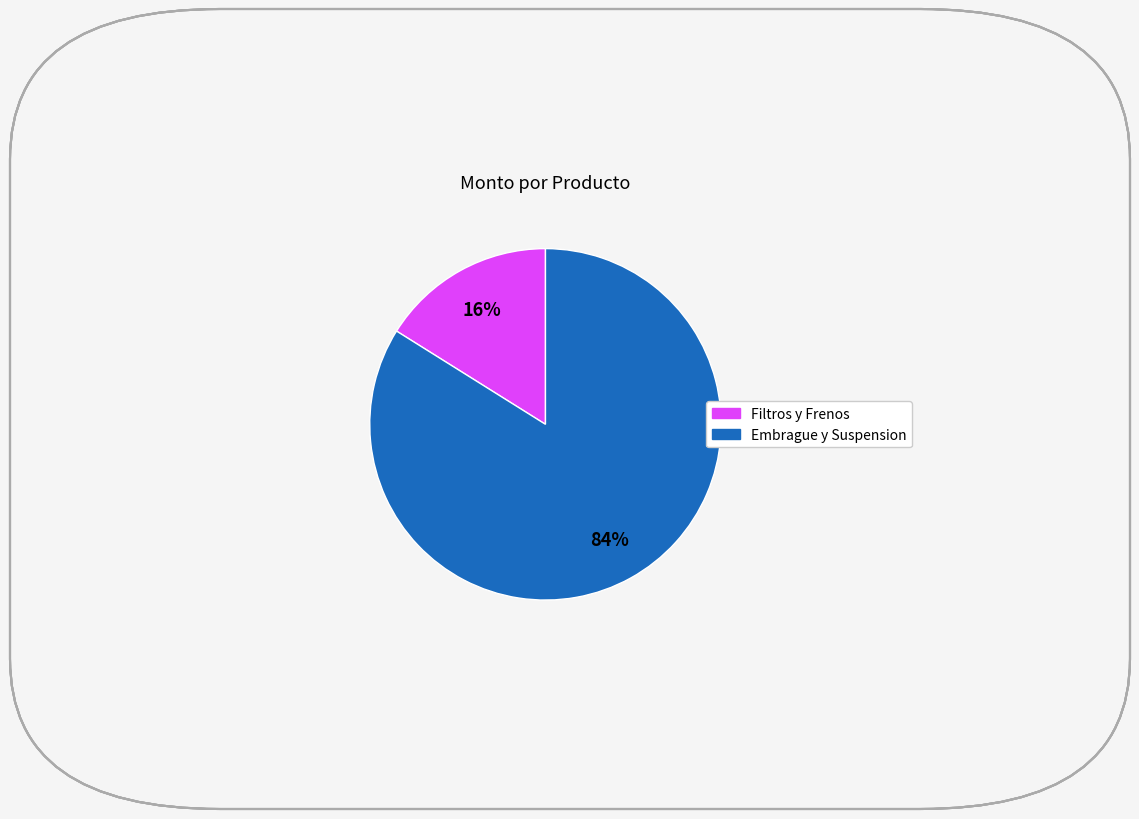

To the nearest percent, what is the average slice percentage?

50%